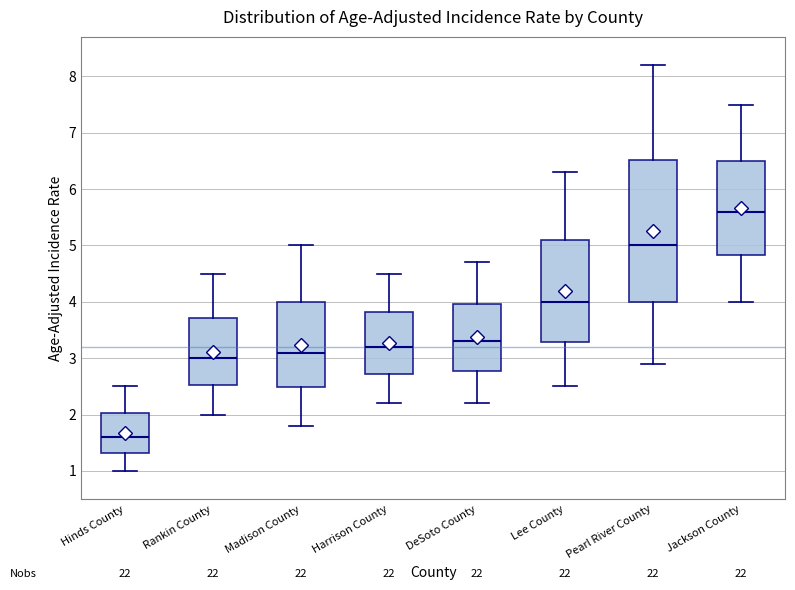

Which box has the lowest median line?

Hinds County